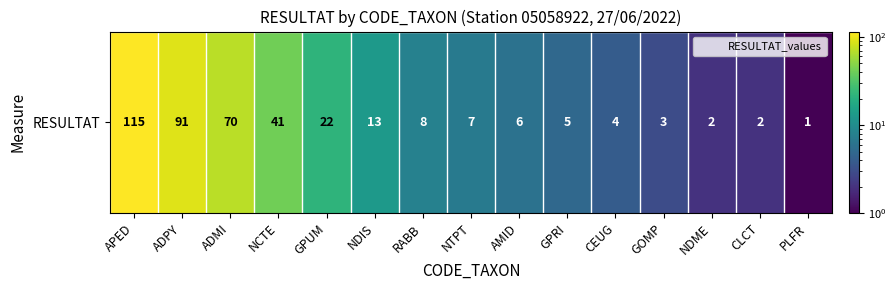

Between AMID and NDME, which is larger?

AMID